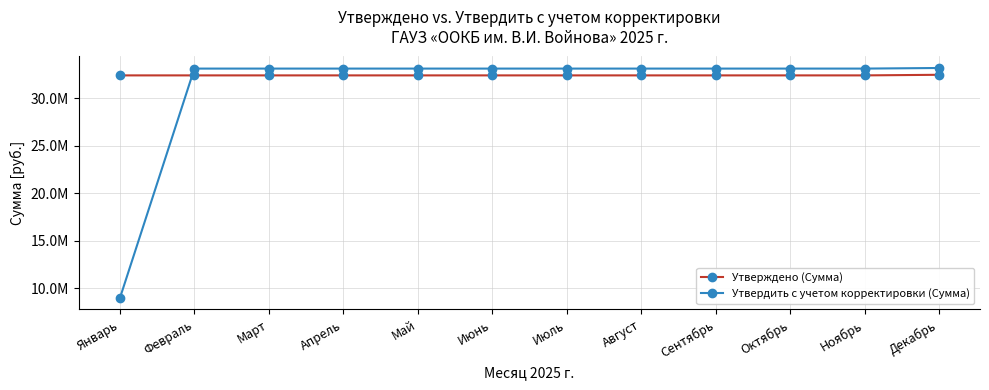

What is the highest value of the Утверждено (Сумма) series?

32489806.3